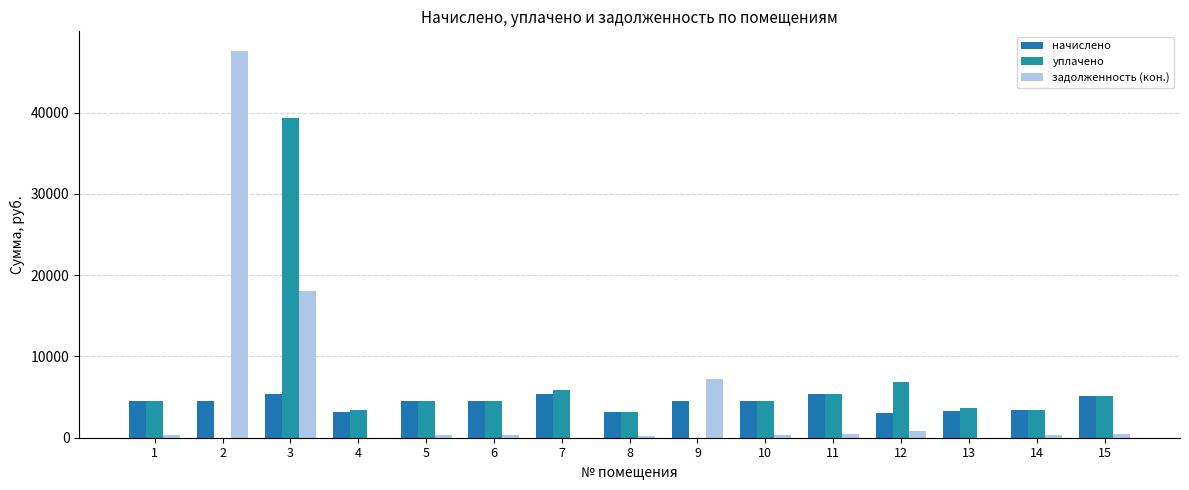

At 11, list the series in order from largest to smallest.

начислено, уплачено, задолженность (кон.)